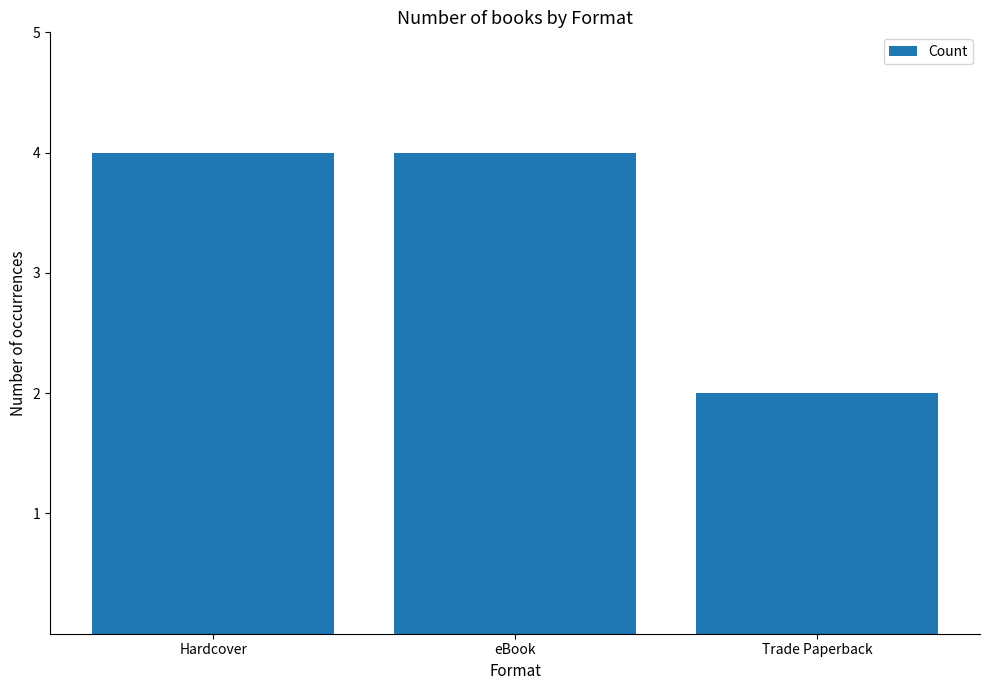

The value at Trade Paperback is 3. True or false?

False